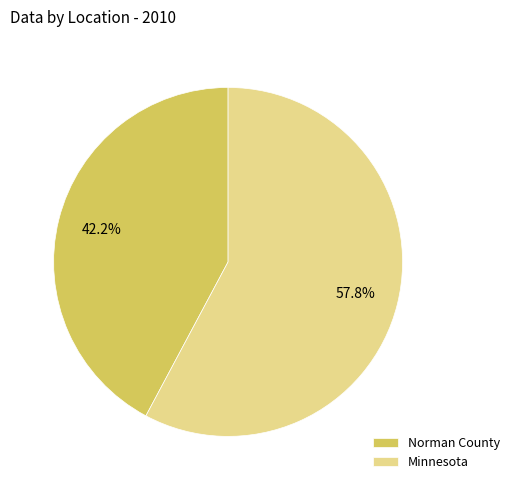

What percentage do Norman County and Minnesota together represent?

100.0%